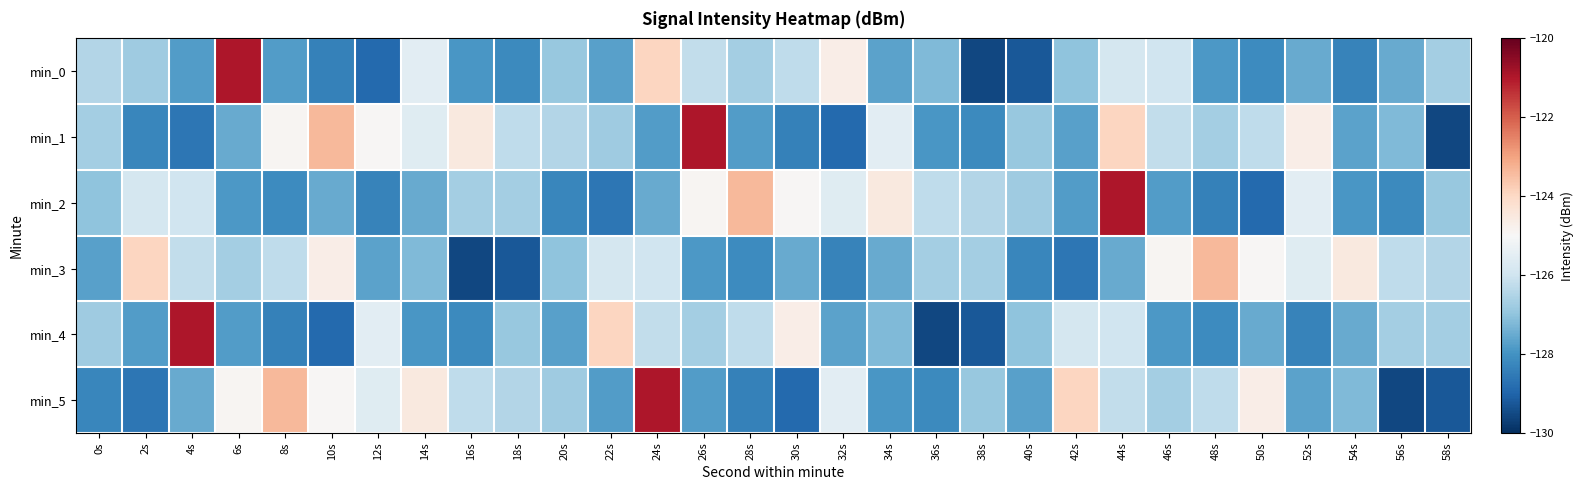

How many distinct data groups are displayed?

6